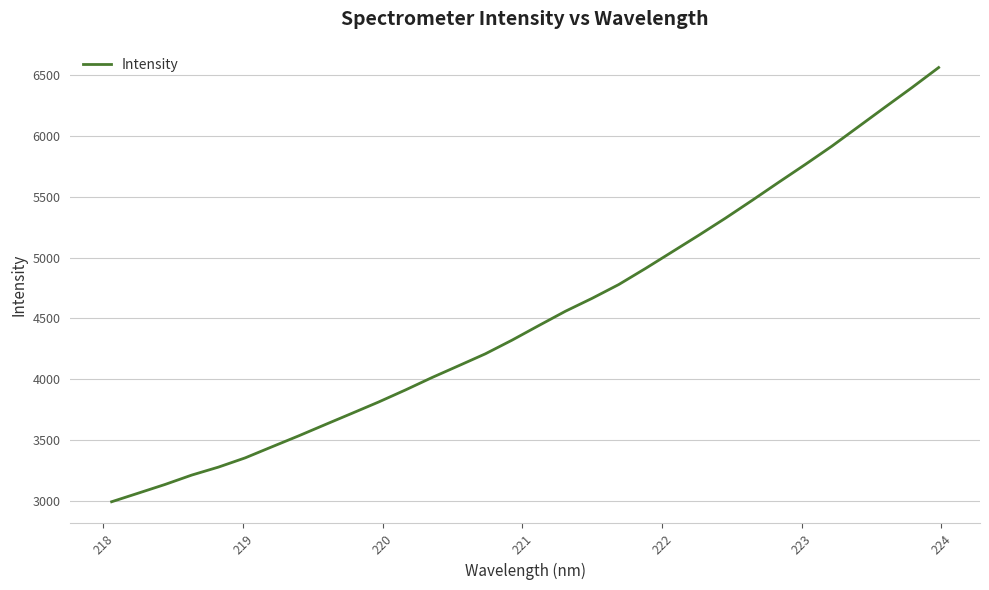

What is the minimum value shown in the chart?

2995.1